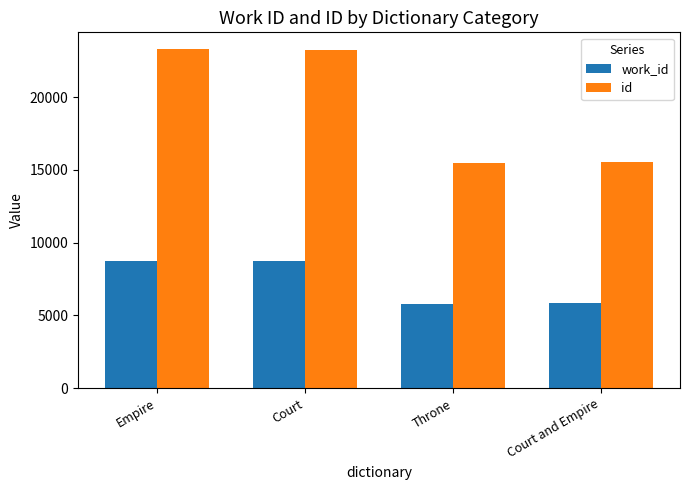

What is the lowest value of the work_id series?

5807